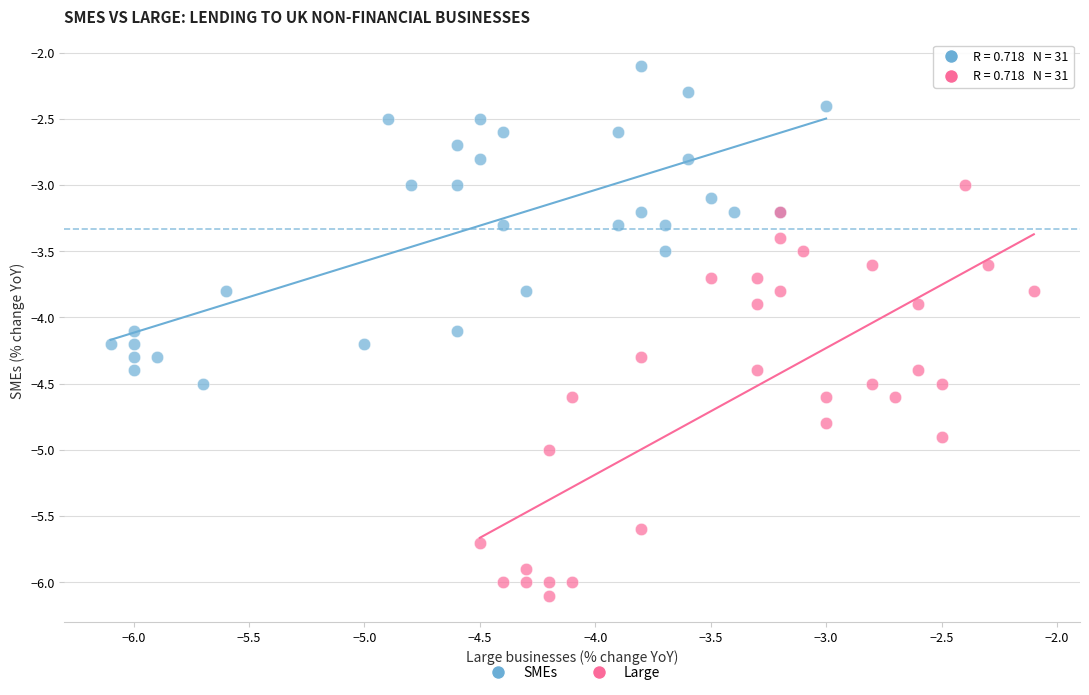

What are all the series names shown in the legend?

SMEs, Large